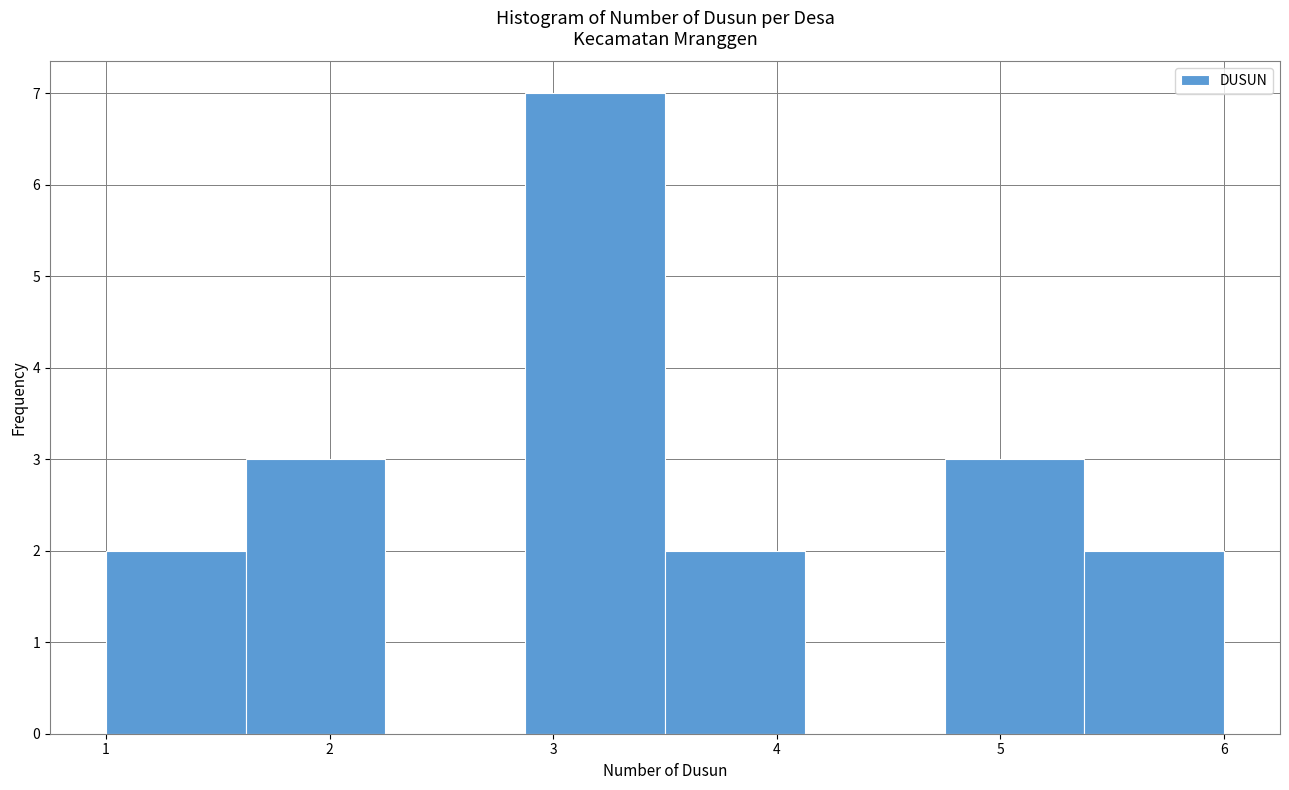

Over which range of the x-axis is the bar tallest?

2.9 to 3.5